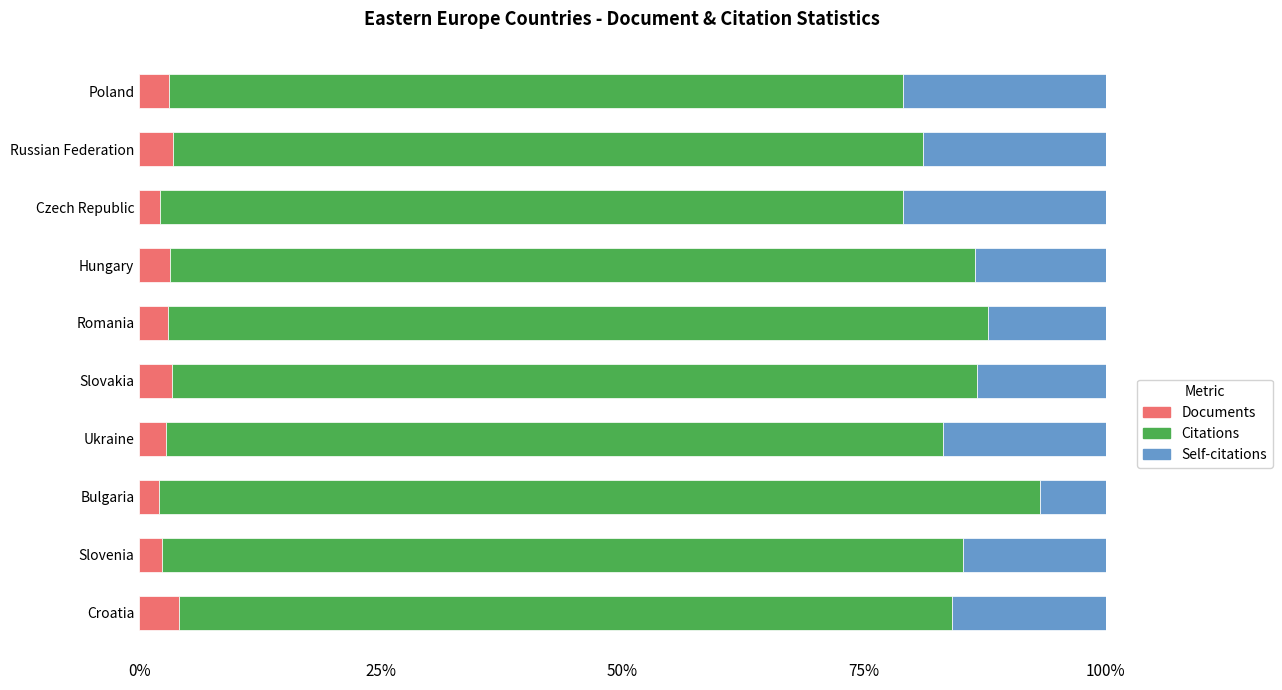

What is the total value across all series at Bulgaria?

100.0